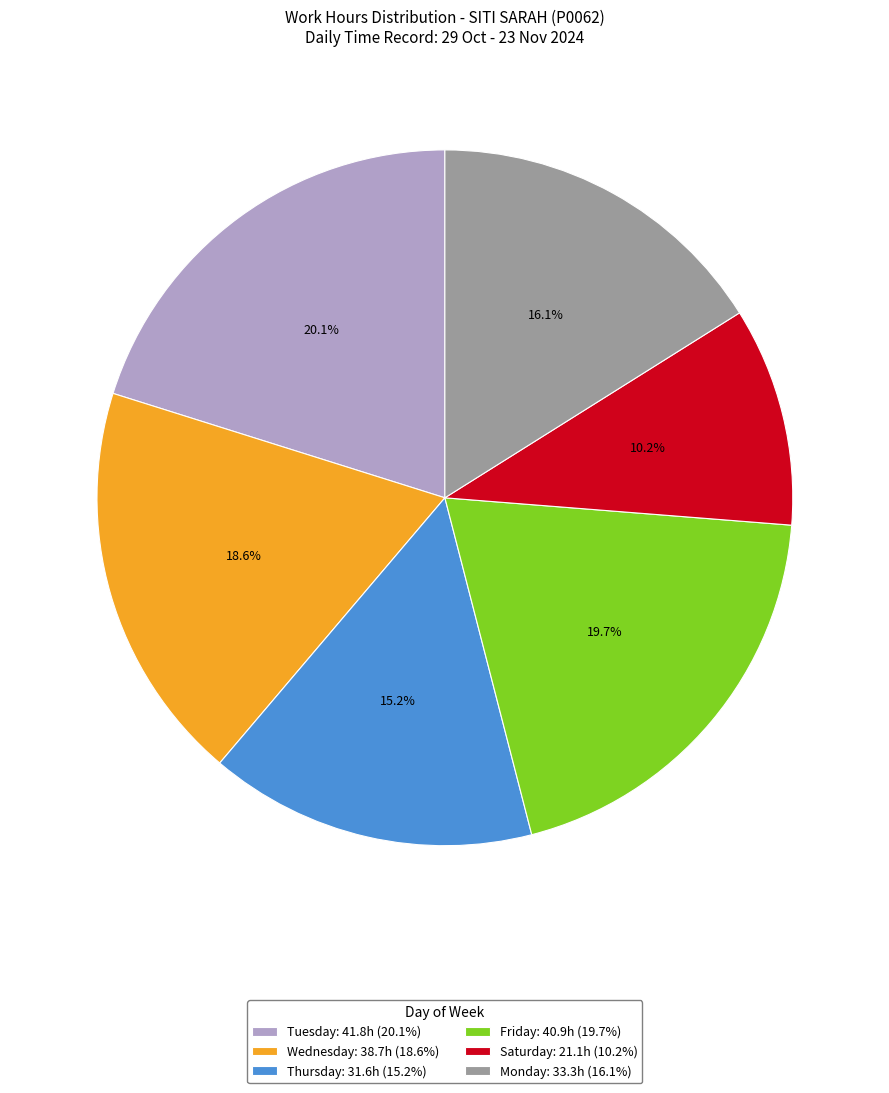

Is there any slice that represents more than half of the pie?

No